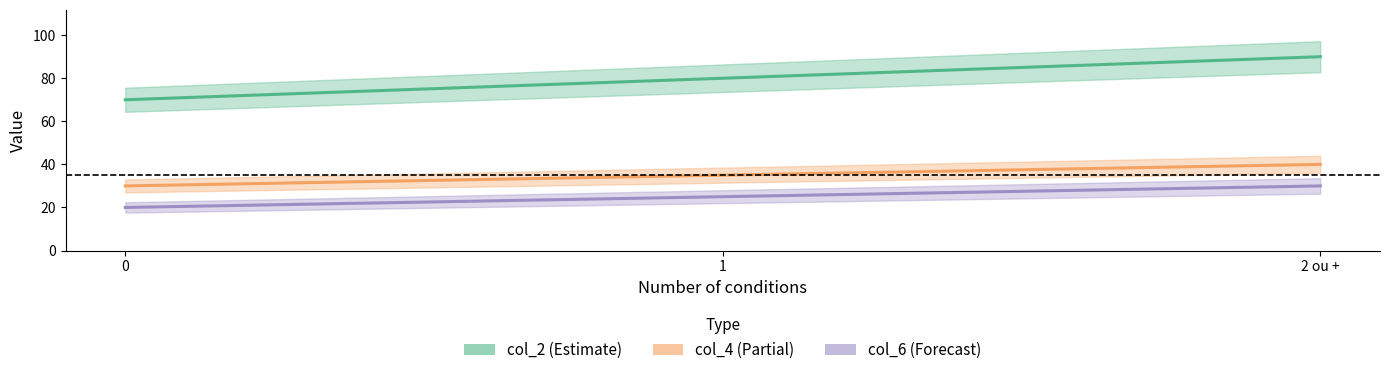

Rank the series by their maximum value, from lowest to highest.

col_6, col_4, col_2